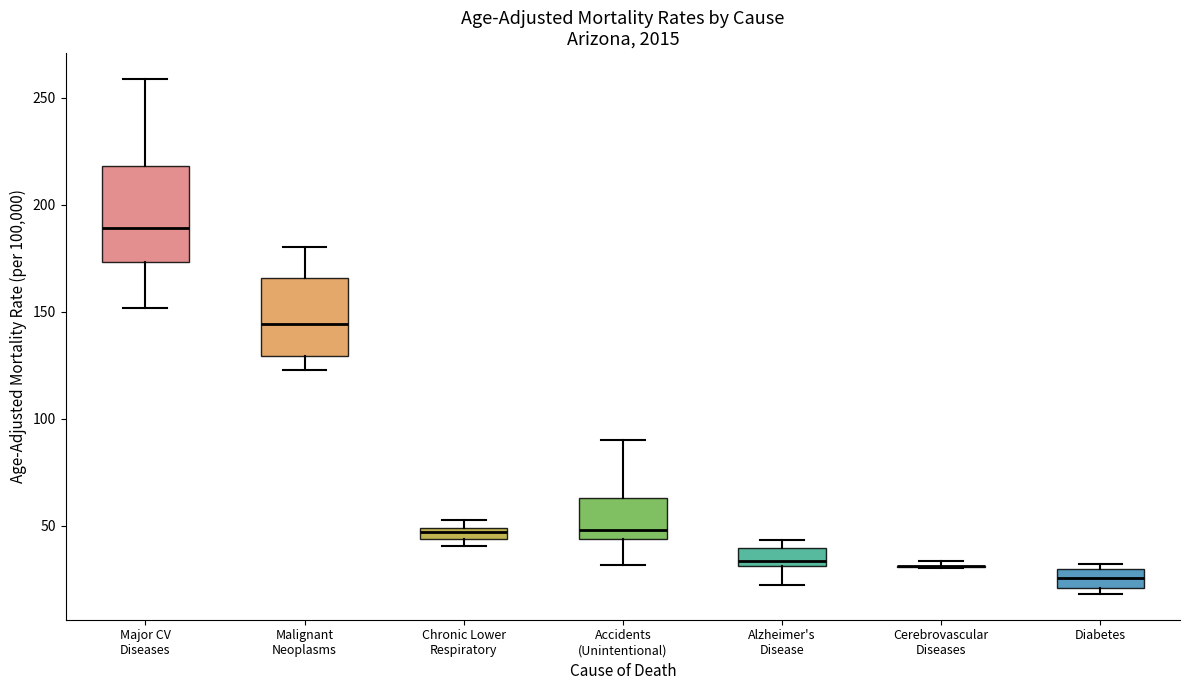

Which box is the tallest, from its lower edge to its upper edge?

Major CV Diseases